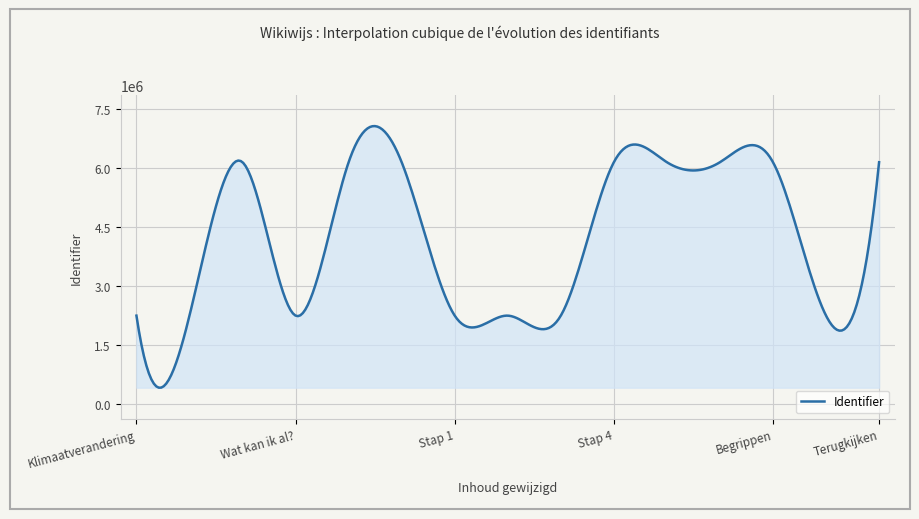

What is the smallest value displayed?

423748.2